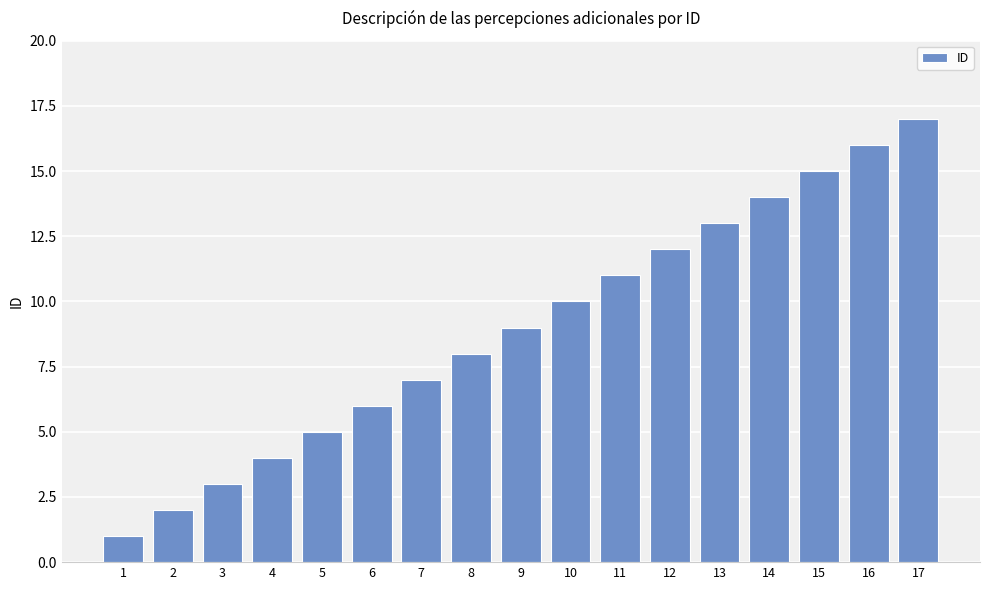

Reading left to right, extract all data points from this chart.

1	2	3	4	5	6	7	8	9	10	11	12	13	14	15	16	17